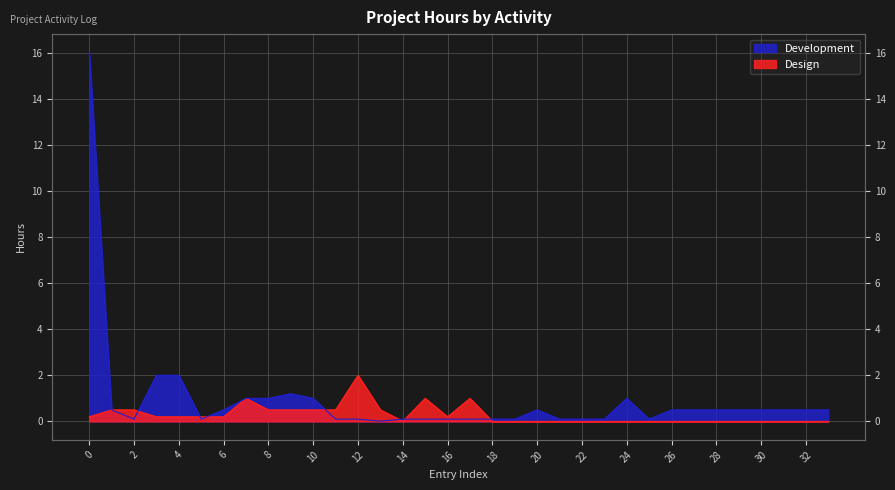

How many categories are shown in the chart?

34